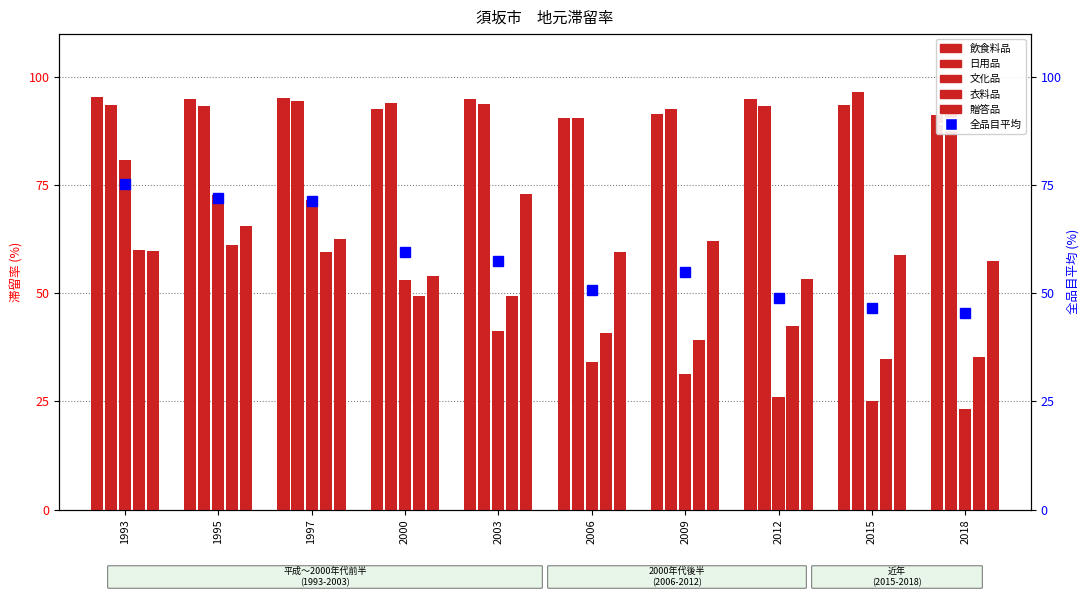

What is the total value across all series at 2003?

410.0